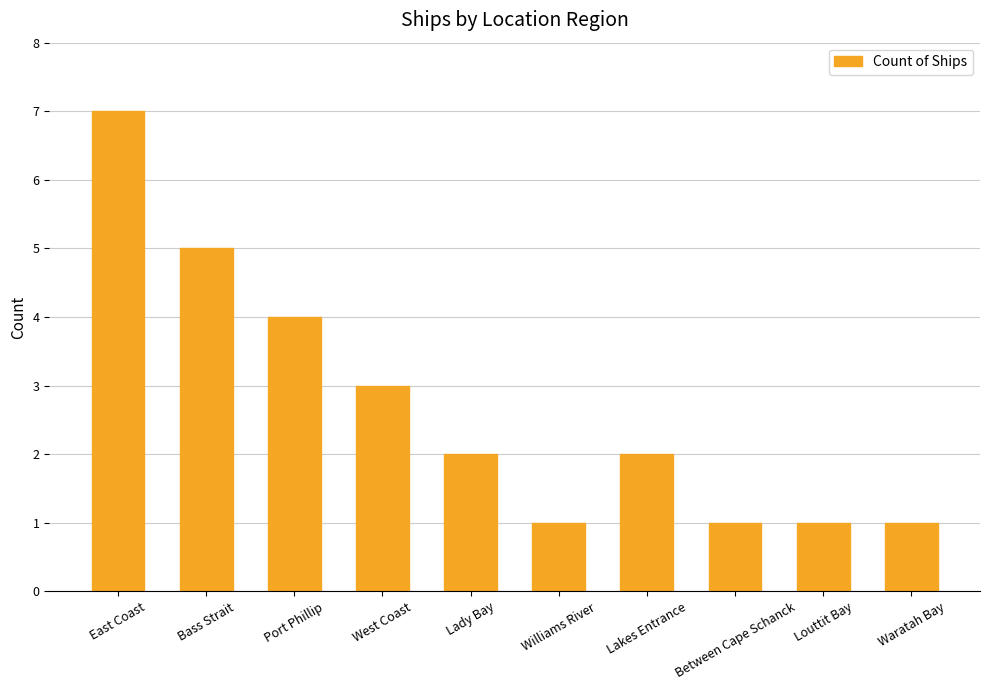

True or false: the data shows 2 at Lady Bay.

True